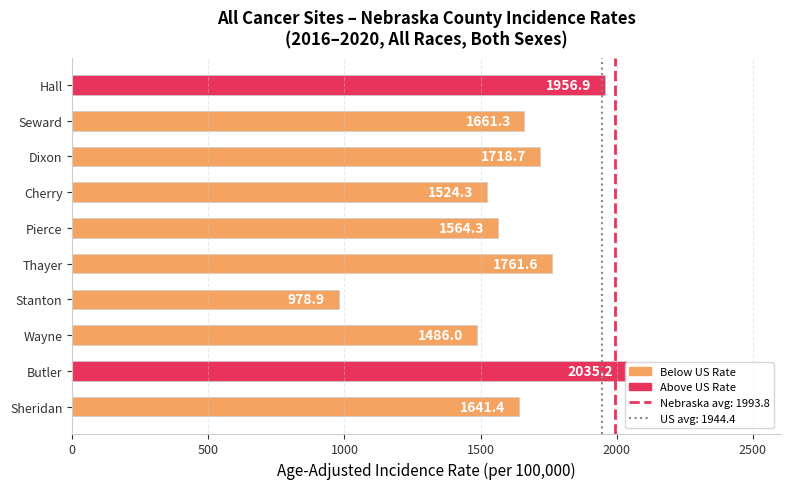

List the labels in order of value, smallest first.

Stanton, Wayne, Cherry, Pierce, Sheridan, Seward, Dixon, Thayer, Hall, Butler